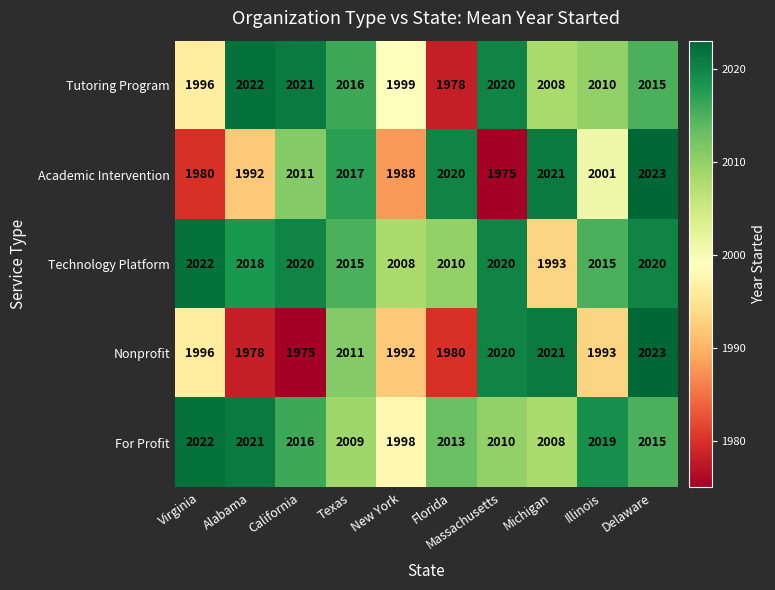

What value does the Nonprofit series have at Alabama?

1978